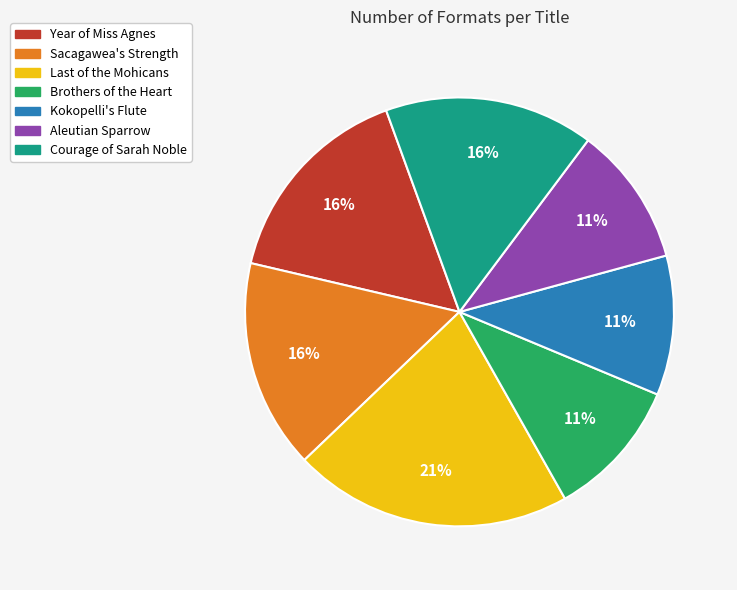

Which slice is the largest?

Last of the Mohicans